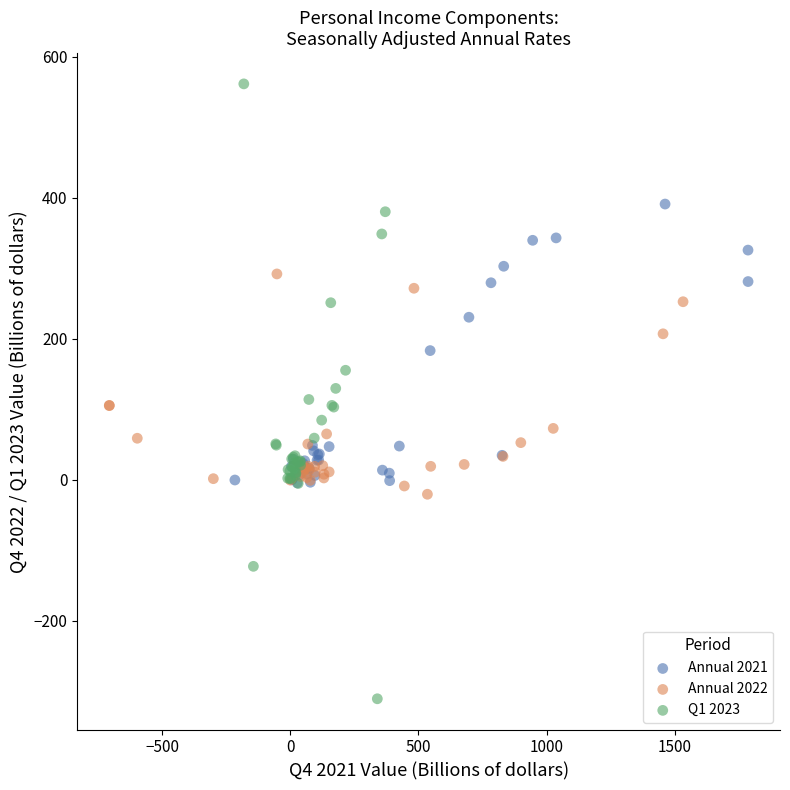

Which series contains the lowest Y value?

Q1 2023